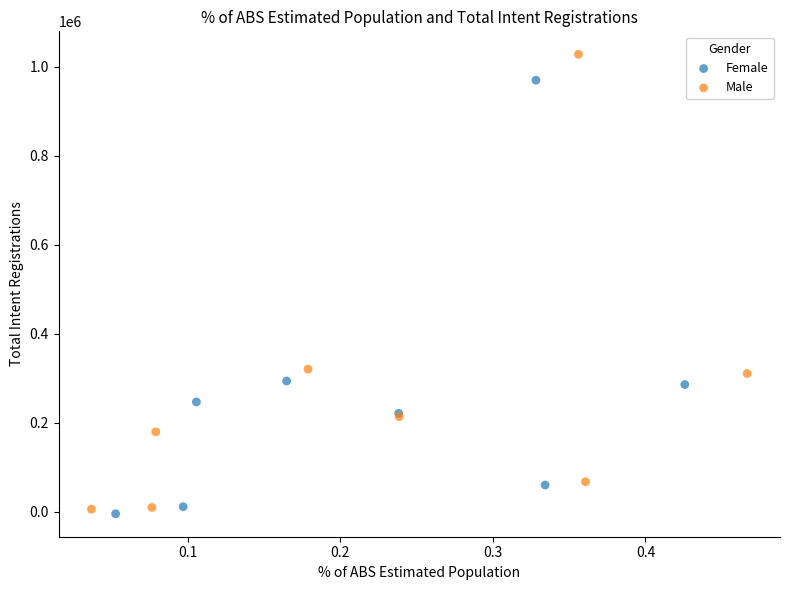

What are all the series names shown in the legend?

Female, Male